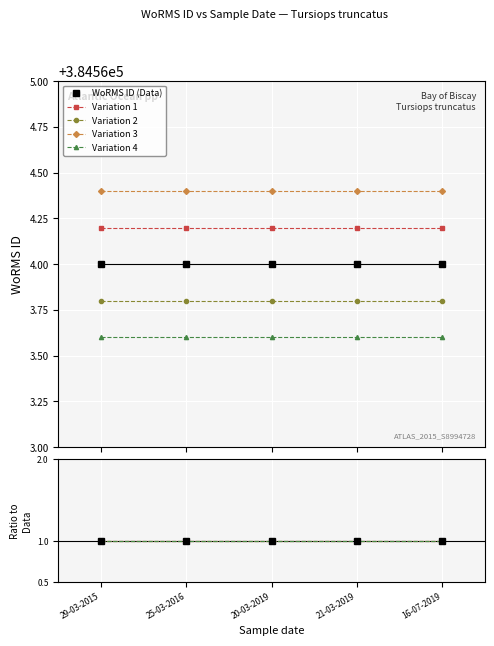

Which category has the highest value in the Variation 1 series?

29-03-2015